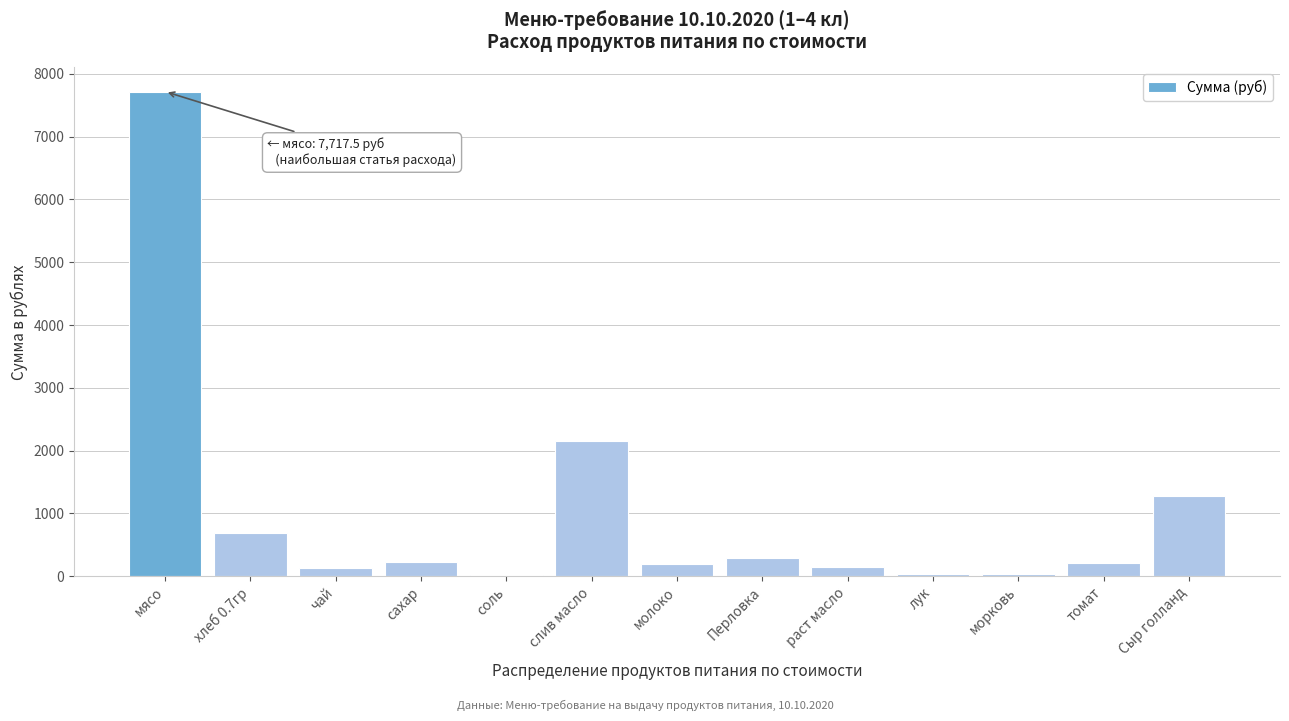

Is it true that the value at Сыр голланд is 1274.0?

True